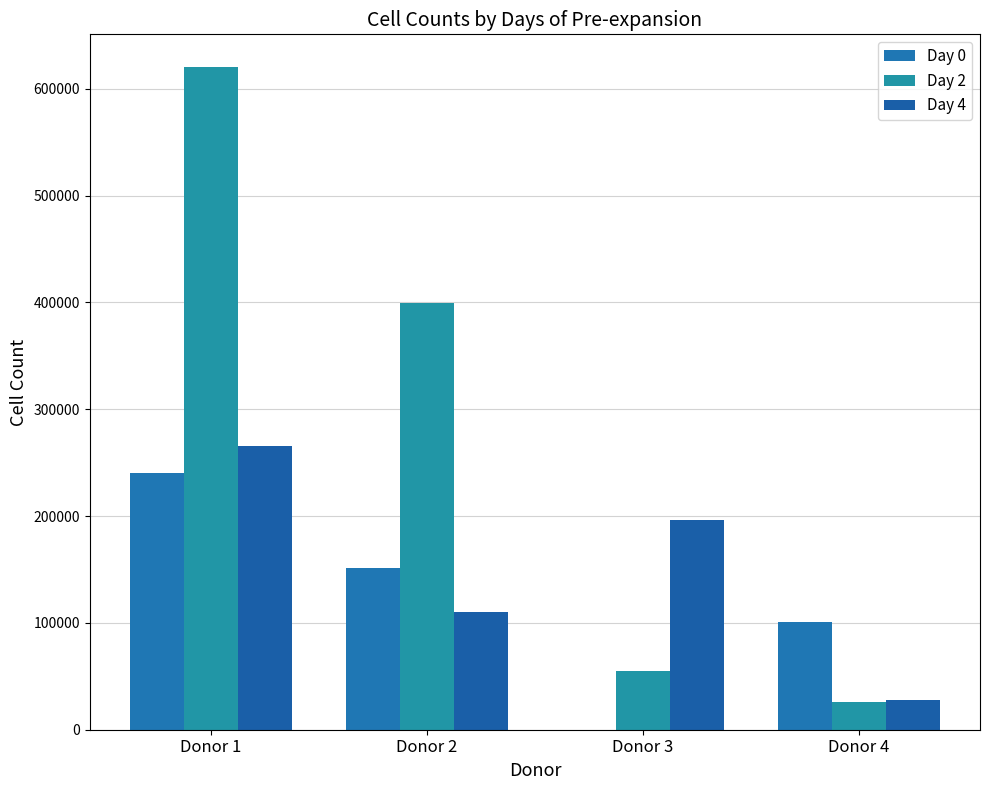

Between Donor 2 and Donor 4, which is larger?

Donor 2